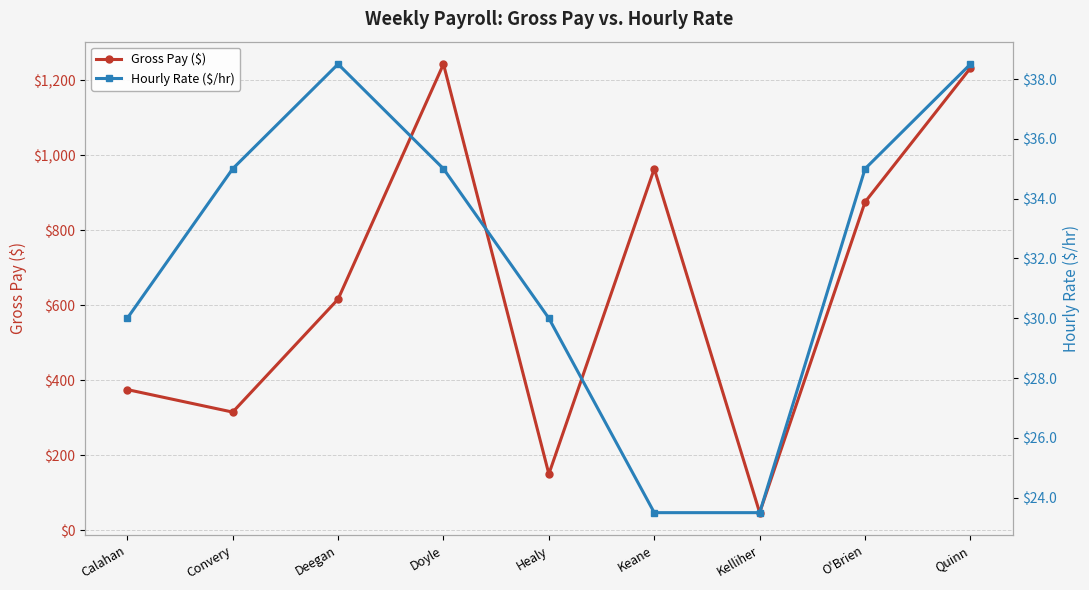

Reading right to left, list all the values displayed in this chart.

Gross Pay ($): 1232.0	875.0	47.0	963.5	150.0	1242.5	616.0	315.0	375.0
Hourly Rate ($/hr): 38.5	35.0	23.5	23.5	30.0	35.0	38.5	35.0	30.0